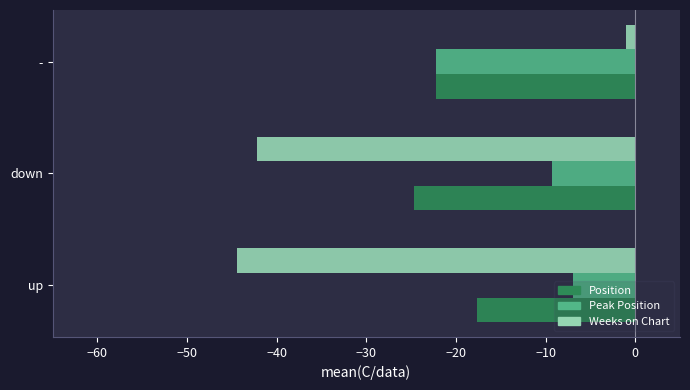

Rank the series by their average value, from highest to lowest.

Peak Position, Position, Weeks on Chart